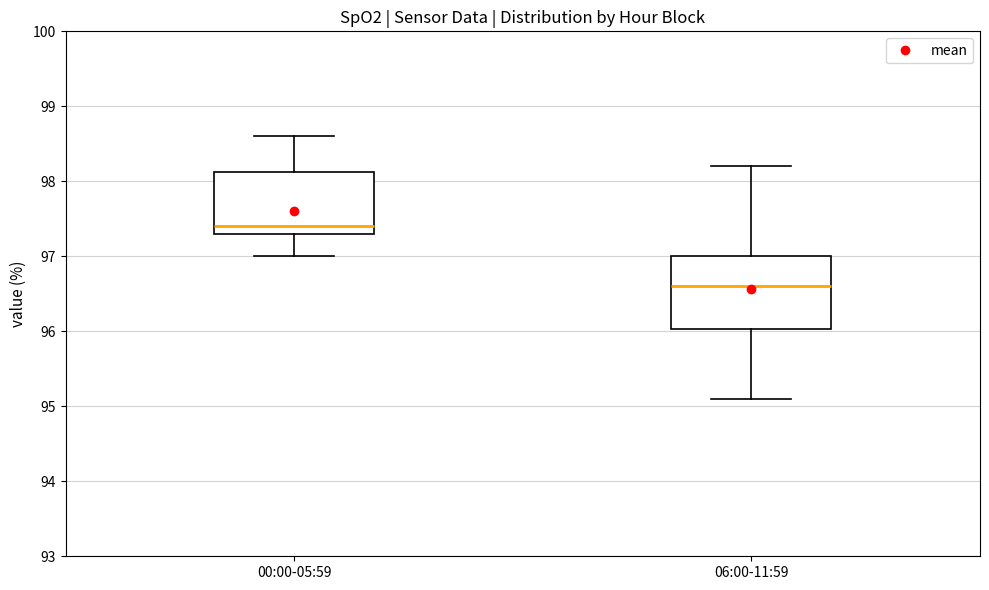

Reading left to right, read every box against the y-axis: the position of its median line, the range the box covers, and the ends of its whiskers. The values are not printed on the chart, so give them approximately, as read against the axis.

00:00-05:59: median 97.4, box 97.3 to 98.1, whiskers 97.0 to 98.6
06:00-11:59: median 96.6, box 96.0 to 97.0, whiskers 95.1 to 98.2